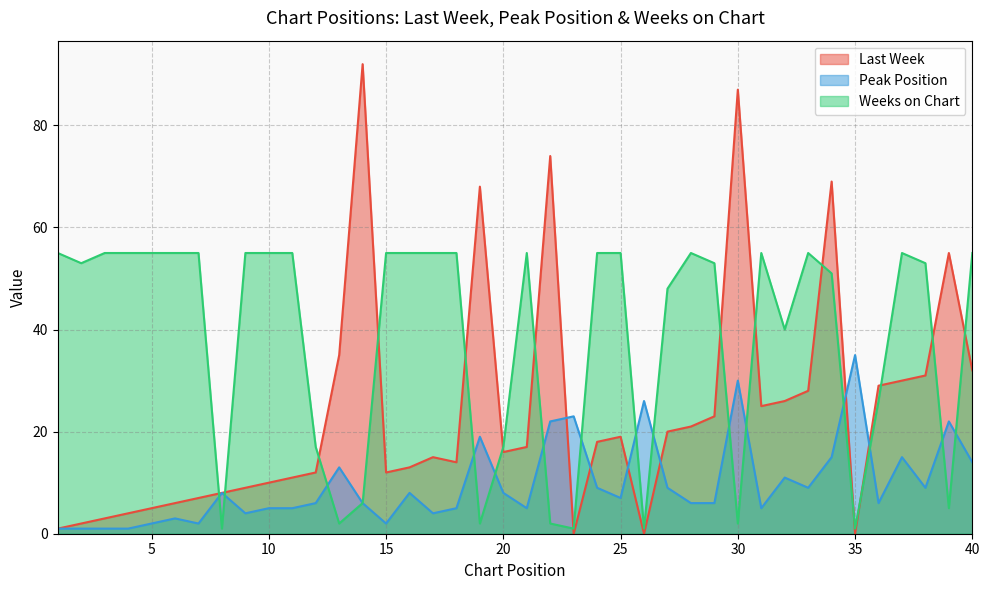

Reading left to right, extract all data points from this chart.

Last Week: 1	2	3	4	5	6	7	8	9	10	11	12	35	92	12	13	15	14	68	16	17	74	0	18	19	0	20	21	23	87	25	26	28	69	0	29	30	31	55	32
Peak Position: 1	1	1	1	2	3	2	8	4	5	5	6	13	6	2	8	4	5	19	8	5	22	23	9	7	26	9	6	6	30	5	11	9	15	35	6	15	9	22	14
Weeks on Chart: 55	53	55	55	55	55	55	1	55	55	55	17	2	6	55	55	55	55	2	17	55	2	1	55	55	1	48	55	53	2	55	40	55	51	1	26	55	53	5	55